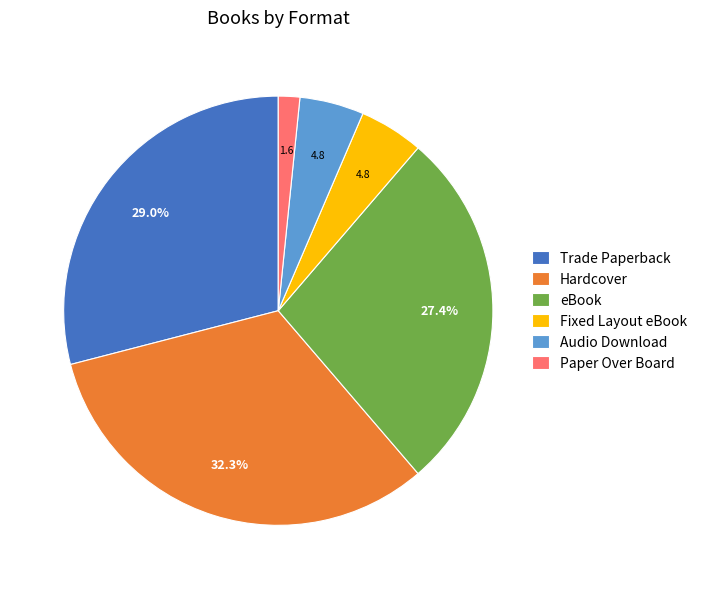

Which has a higher value, Fixed Layout eBook or Trade Paperback?

Trade Paperback